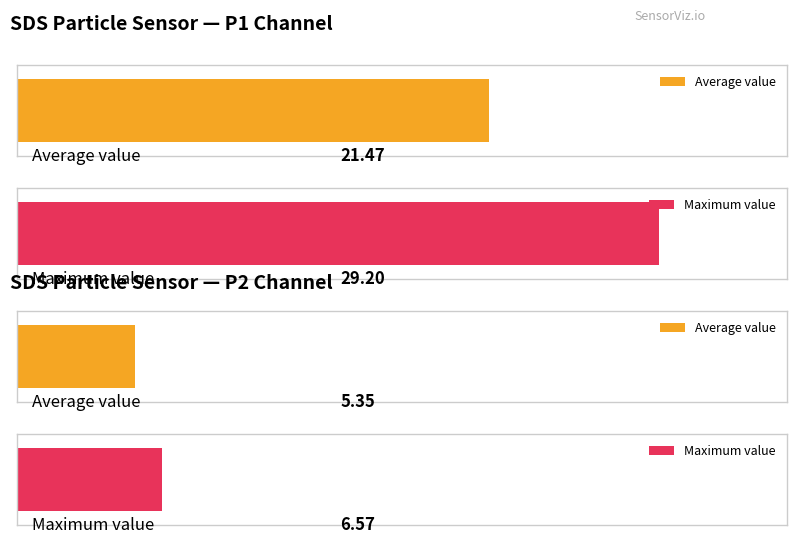

What is the value of the Average utilization bar at the 2nd from the left?

5.3